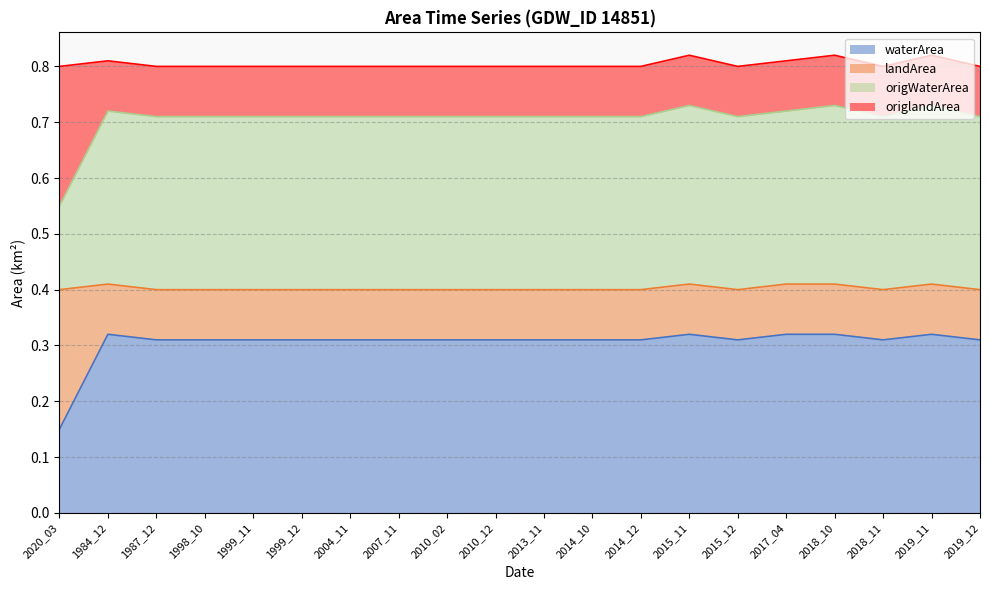

How many data points does each series have?

20